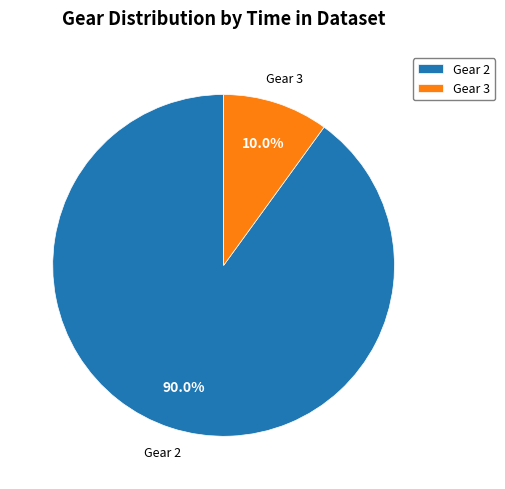

Which slice represents more than half of the pie?

Gear 2